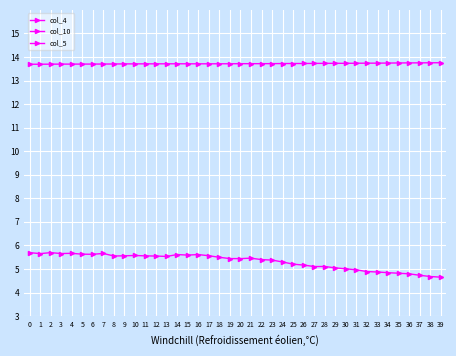

Reading left to right, extract all data points from this chart.

col_4: 0=5.7	1=5.7	2=5.7	3=5.7	4=5.7	5=5.6	6=5.6	7=5.7	8=5.6	9=5.6	10=5.6	11=5.6	12=5.5	13=5.5	14=5.6	15=5.6	16=5.6	17=5.6	18=5.5	19=5.4	20=5.4	21=5.5	22=5.4	23=5.4	24=5.3	25=5.2	26=5.2	27=5.1	28=5.1	29=5.0	30=5.0	31=5.0	32=4.9	33=4.9	34=4.8	35=4.8	36=4.8	37=4.7	38=4.7	39=4.7
col_10: 0=13.7	1=13.7	2=13.7	3=13.7	4=13.7	5=13.7	6=13.7	7=13.7	8=13.7	9=13.7	10=13.7	11=13.7	12=13.7	13=13.7	14=13.7	15=13.7	16=13.7	17=13.7	18=13.7	19=13.7	20=13.7	21=13.7	22=13.7	23=13.7	24=13.7	25=13.7	26=13.7	27=13.7	28=13.7	29=13.7	30=13.7	31=13.7	32=13.7	33=13.7	34=13.7	35=13.7	36=13.8	37=13.8	38=13.8	39=13.8
col_5: 0=19.6	1=19.7	2=19.7	3=19.8	4=19.8	5=19.9	6=19.8	7=19.8	8=19.9	9=20.1	10=20.1	11=20.0	12=20.0	13=20.0	14=19.7	15=19.7	16=19.8	17=19.8	18=19.9	19=20.1	20=20.2	21=20.5	22=20.6	23=20.8	24=21.1	25=21.5	26=21.3	27=21.3	28=21.5	29=21.6	30=21.9	31=22.0	32=22.0	33=22.0	34=22.1	35=22.3	36=22.6	37=22.7	38=22.9	39=22.8